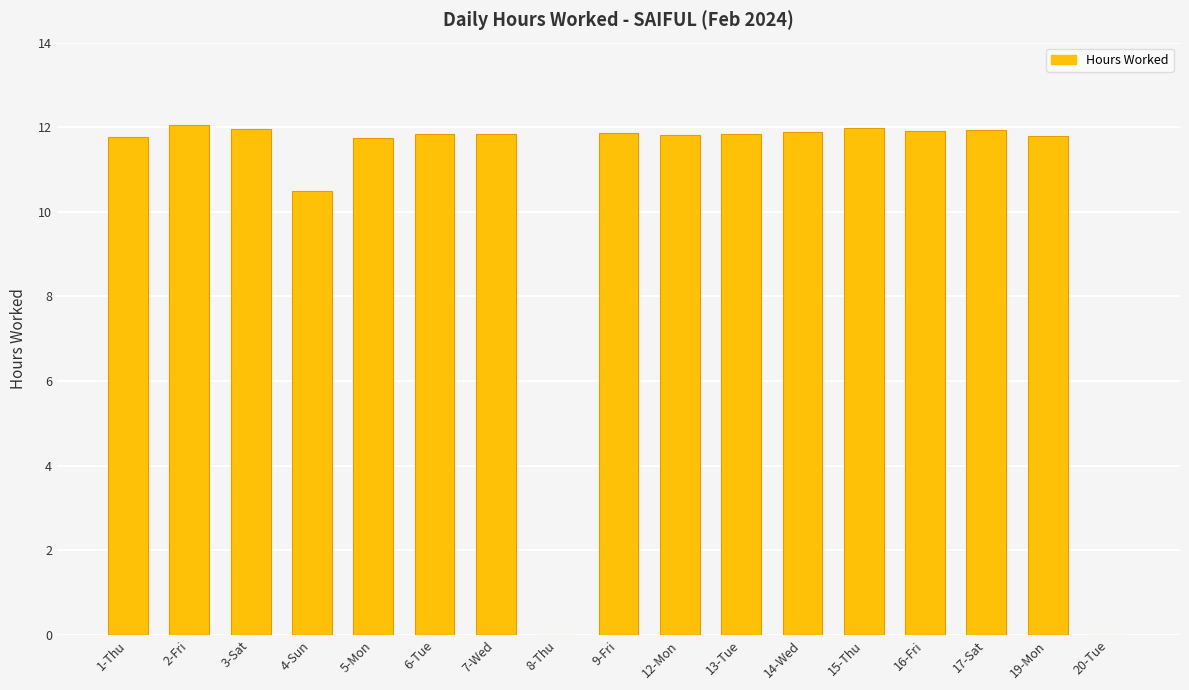

Are the bars horizontal?

No